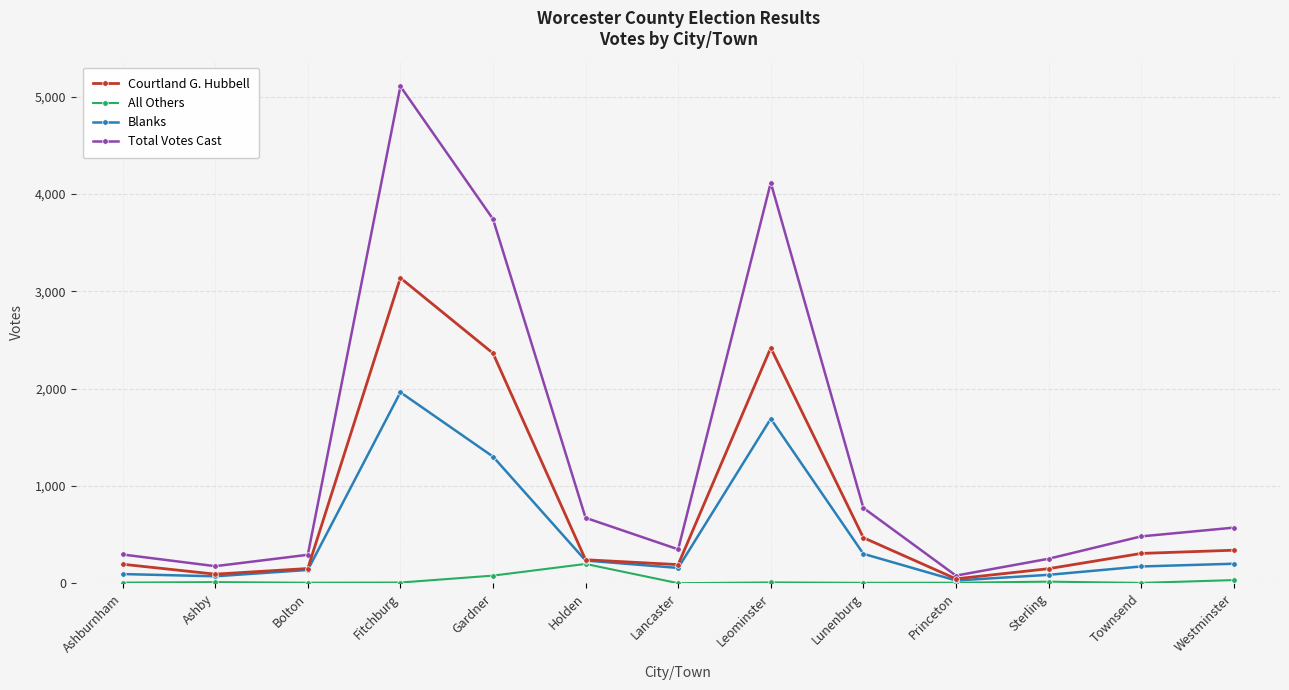

Where is Blanks nearest to the value 995?

Gardner